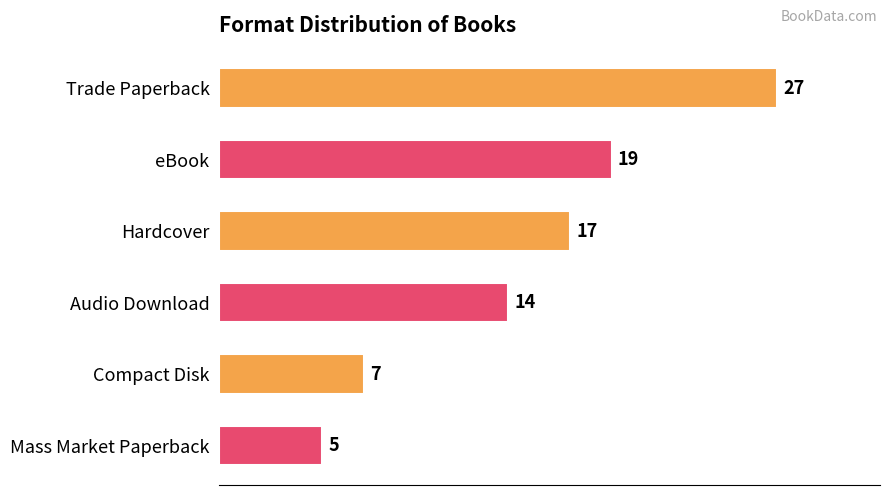

How many values are below 17?

3